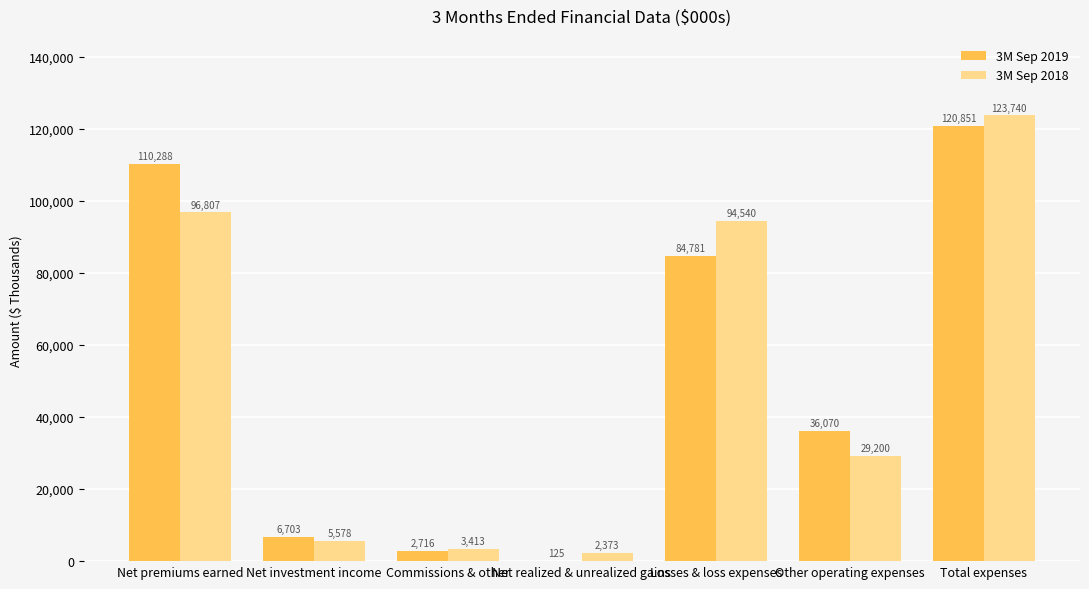

The value of 3M Sep 2019 at Net realized & unrealized gains is 125. True or false?

True